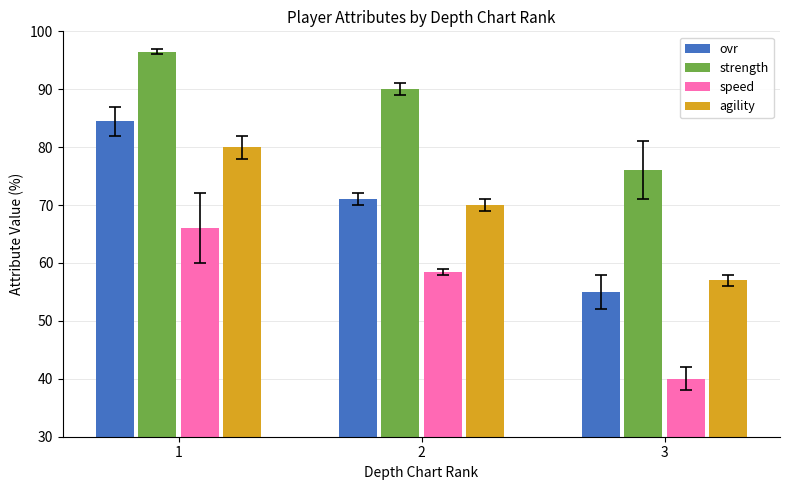

At which category is the sum across all series the highest?

1